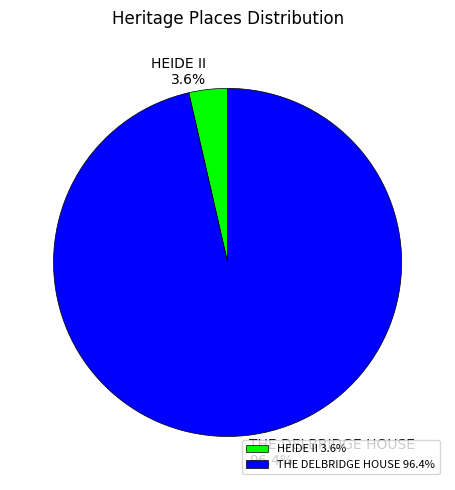

The HEIDE II slice represents 4% of the pie. True or false?

True